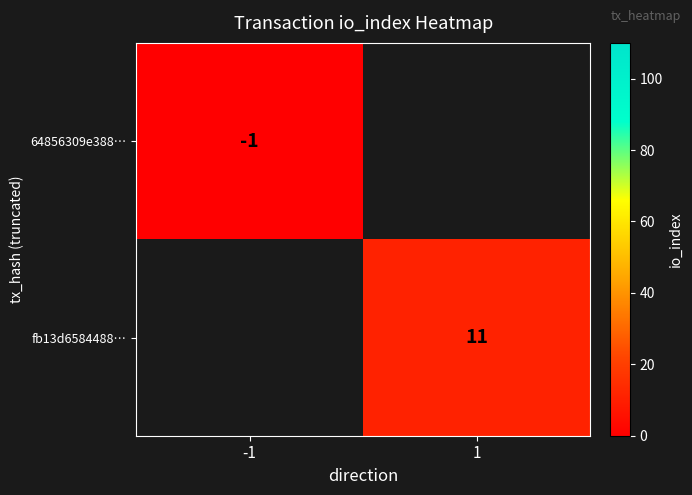

Is it true that 64856309e388… equals -1 at -1?

True